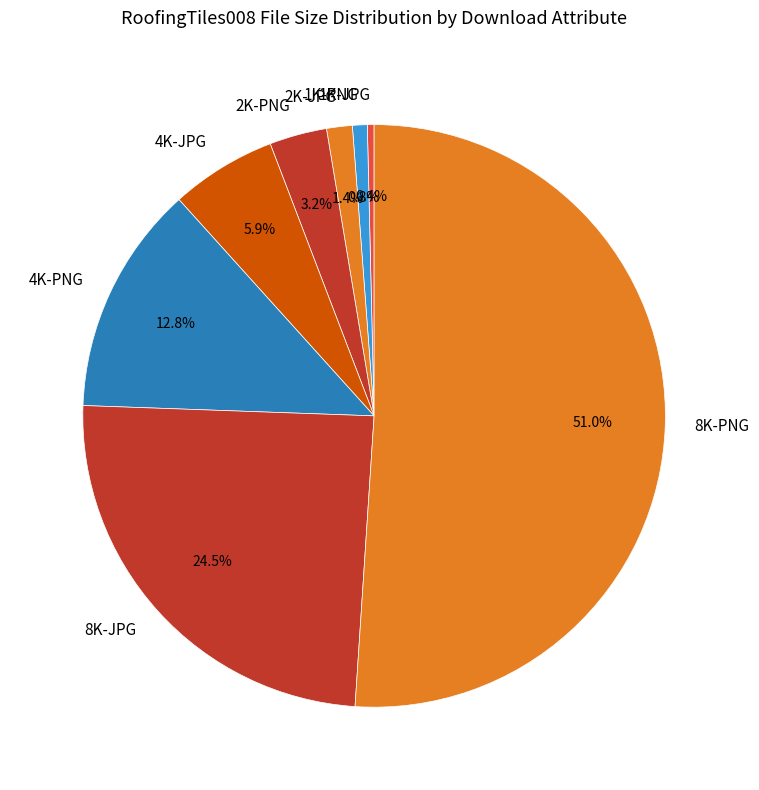

Do 4K-JPG and 4K-PNG together represent more than half of the pie?

No